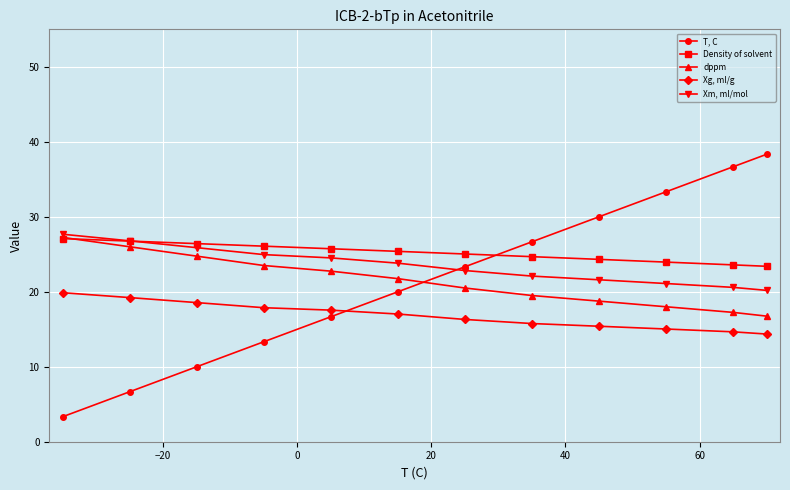

What is the value of the dppm point at the 9th from the left?

18.8